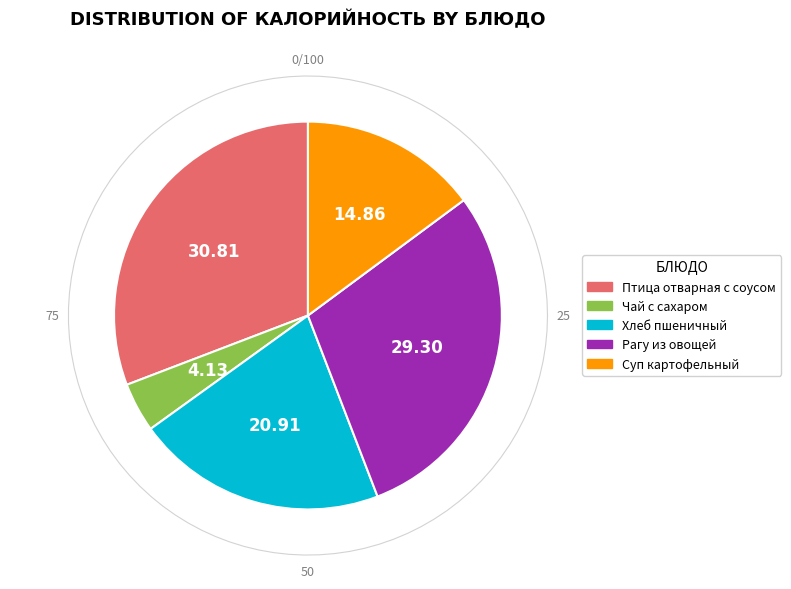

What is the smallest slice in the pie chart?

Чай с сахаром